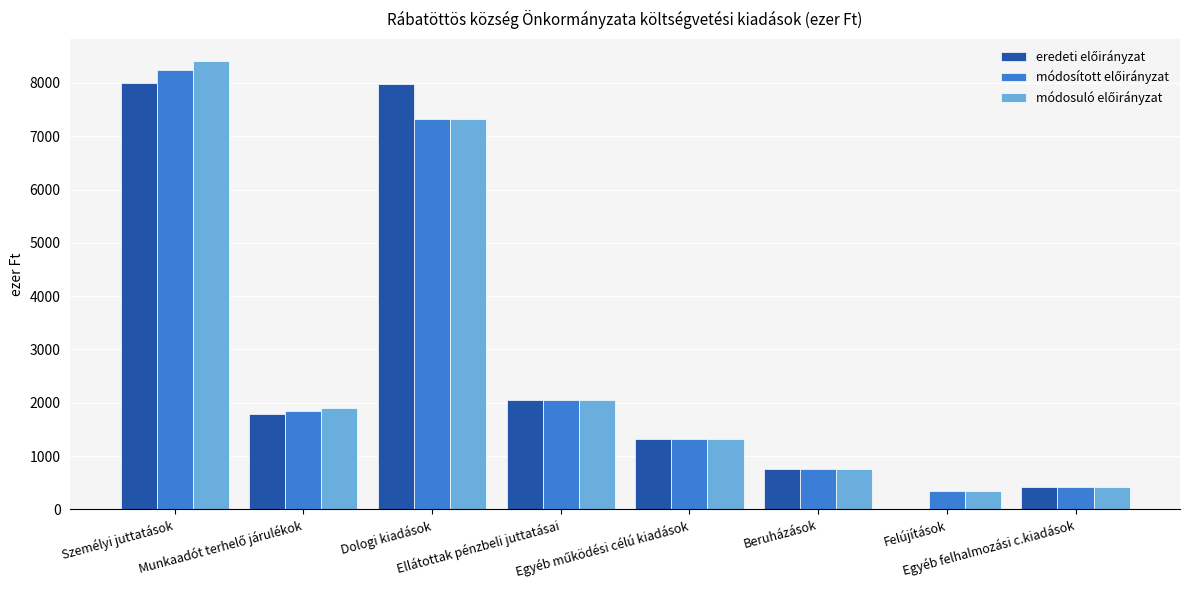

What is the greatest value displayed?

8405